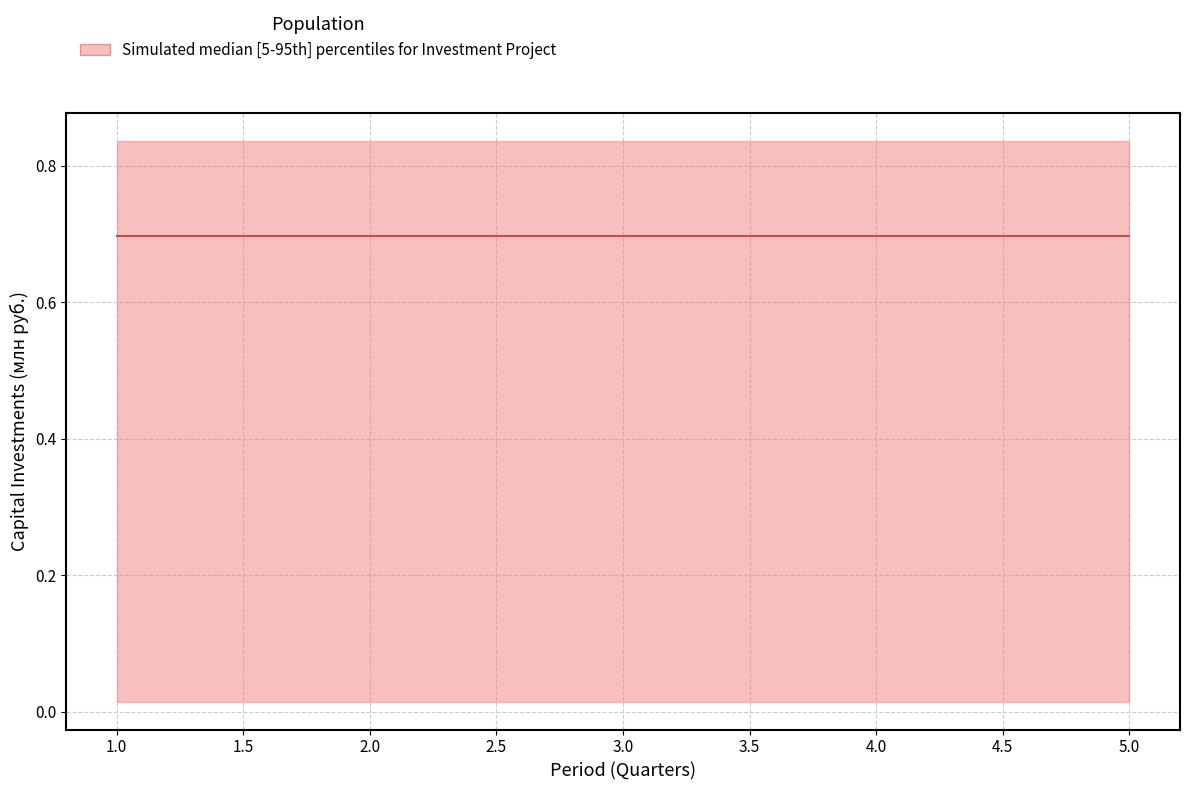

How many categories are shown in the chart?

5